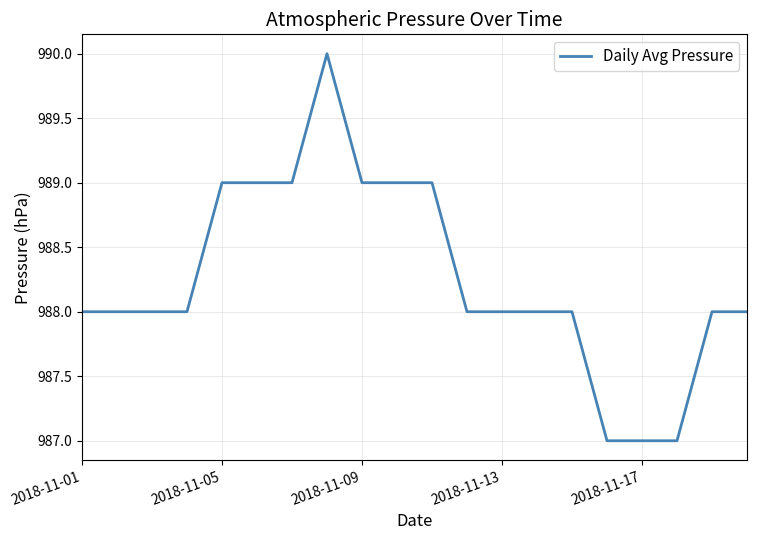

What is the greatest value displayed?

990